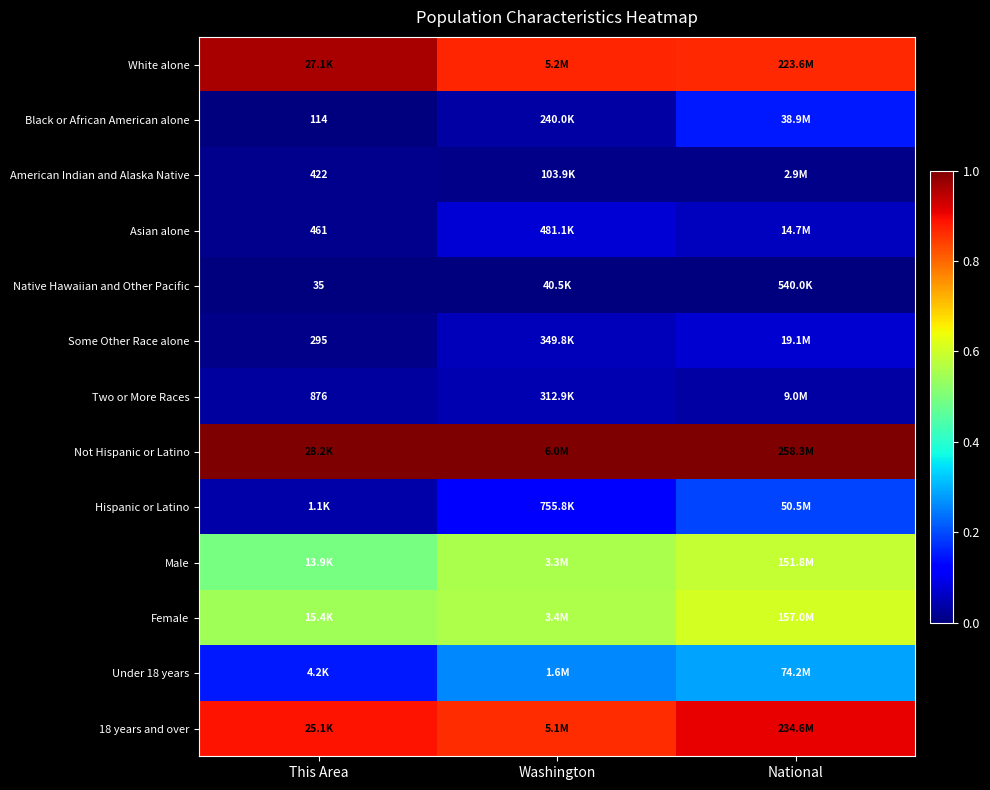

Rank the series at Washington from lowest to highest value.

Native Hawaiian and Other Pacific, American Indian and Alaska Native, Black or African American alone, Two or More Races, Some Other Race alone, Asian alone, Hispanic or Latino, Under 18 years, Male, Female, 18 years and over, White alone, Not Hispanic or Latino